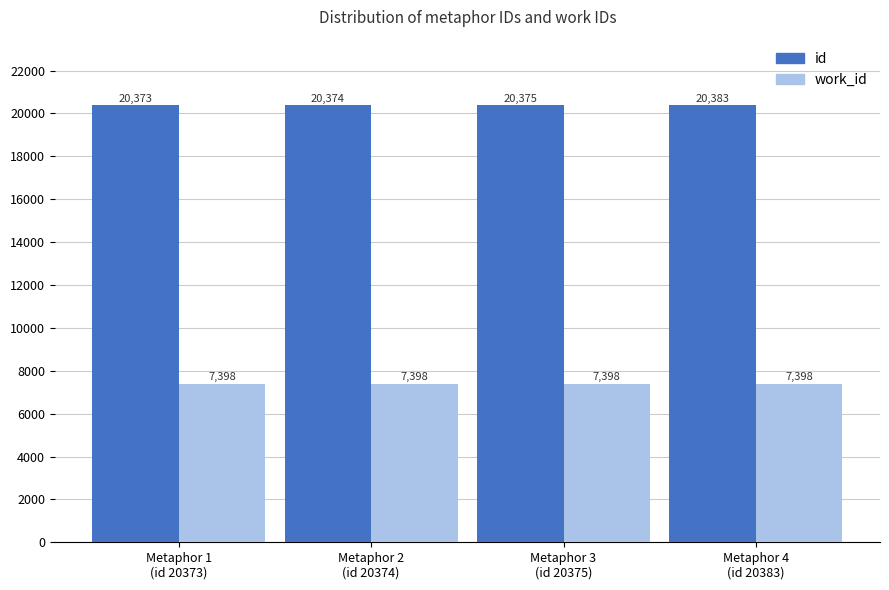

Rank the series at Metaphor 3
(id 20375) from lowest to highest value.

work_id, id